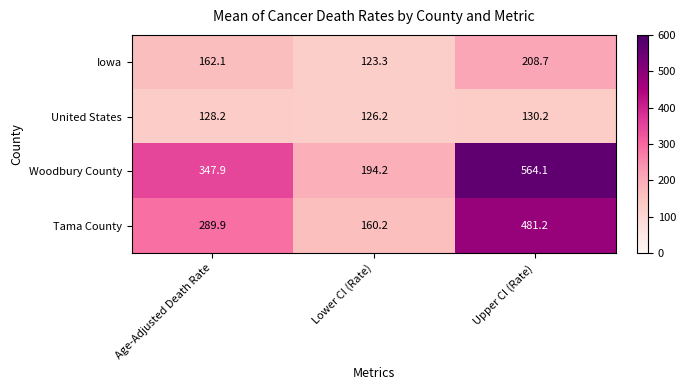

What is the smallest value displayed?

123.3